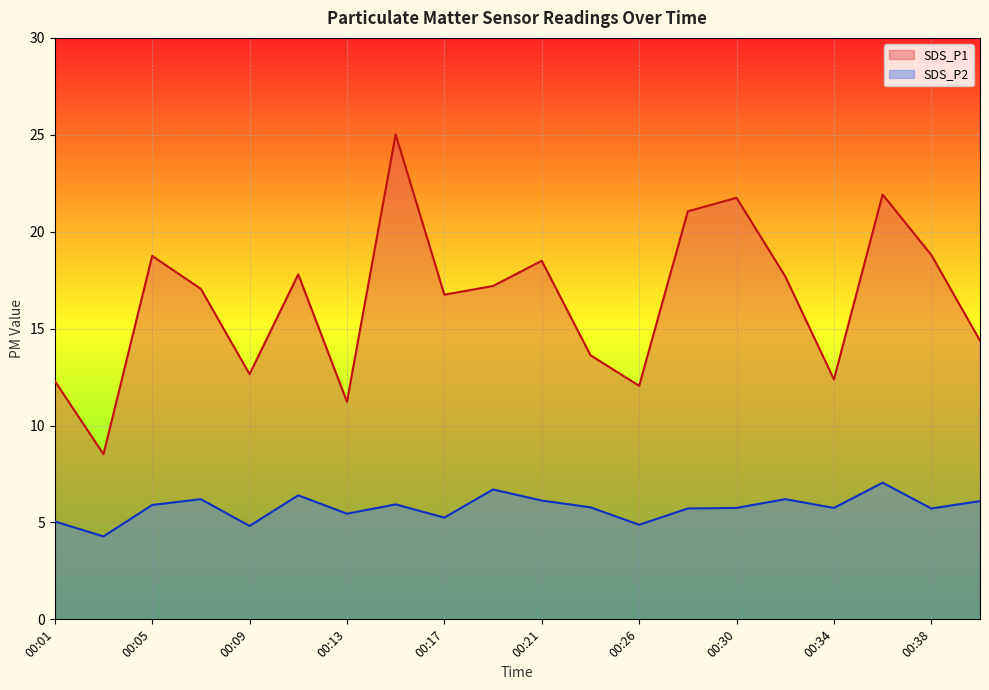

Between 00:40 and 00:11, which is larger?

00:11